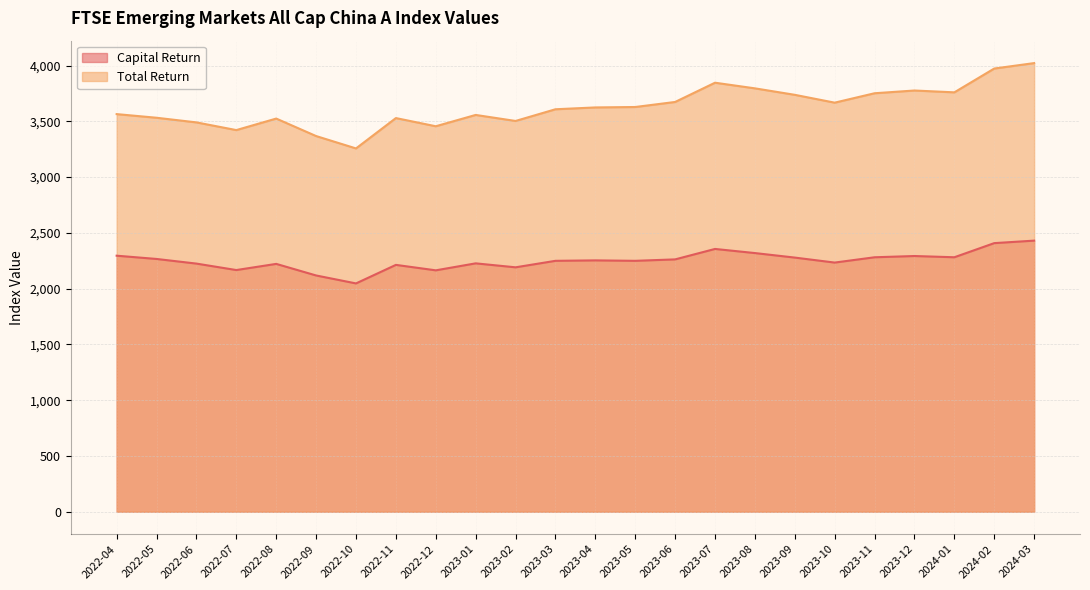

Which series changed the most between 2022-05 and 2024-03?

Total Return